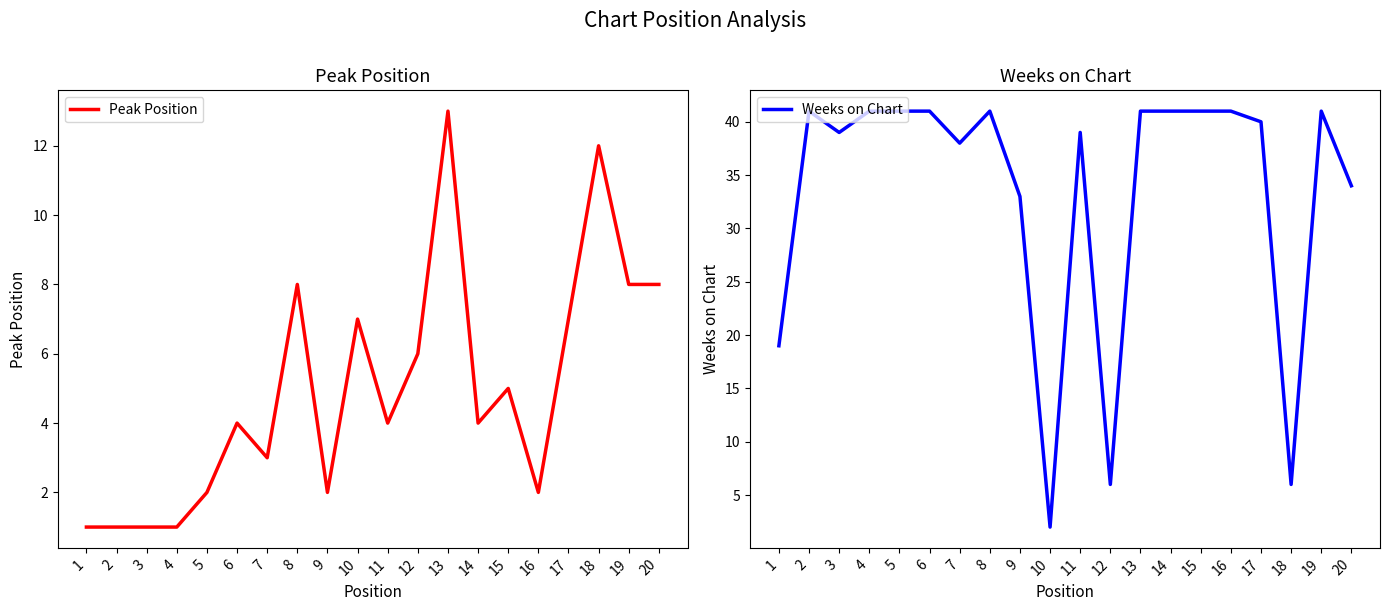

How many data points in Peak Position are above 4?

9